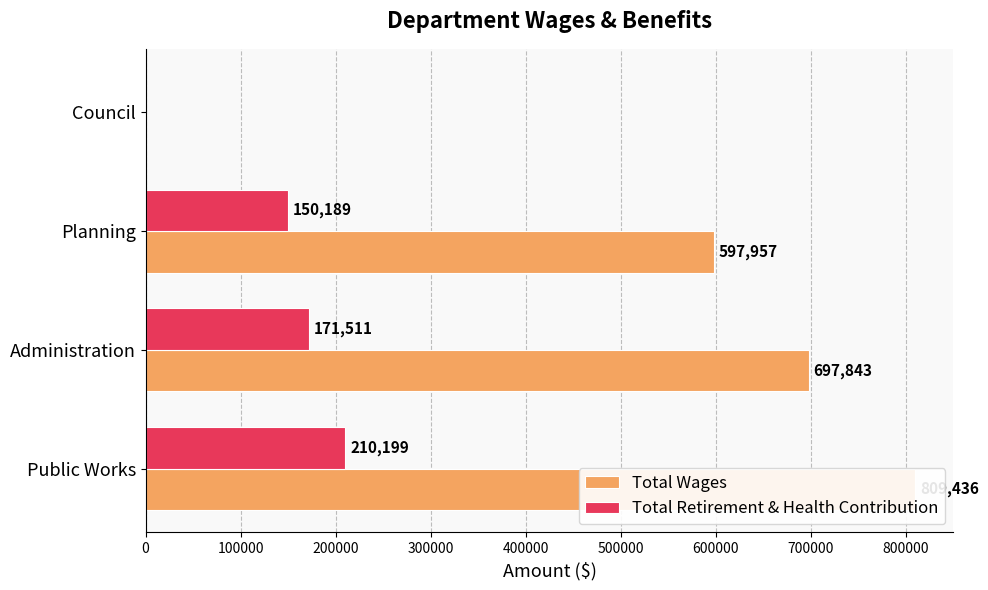

How many data points does each series have?

4